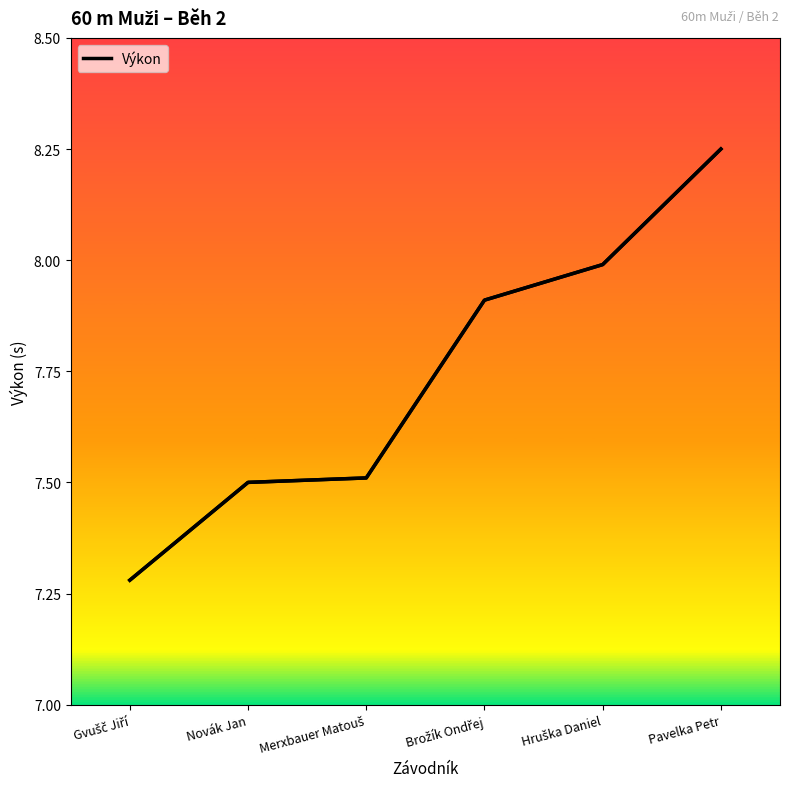

What is the minimum value shown in the chart?

7.3